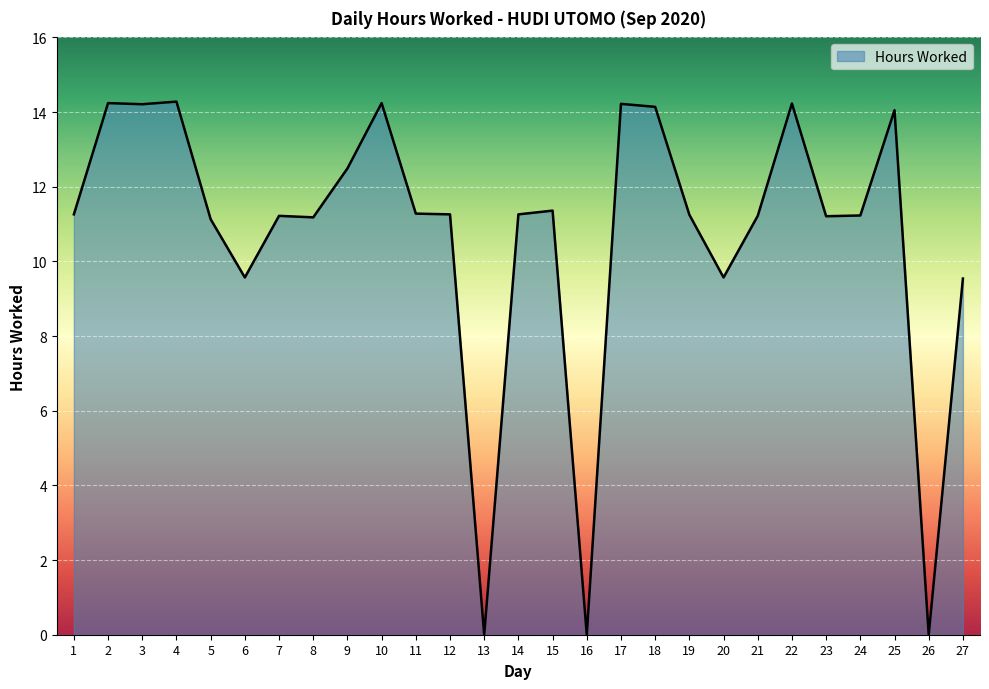

Is it true that the value at 15 is 11.4?

True